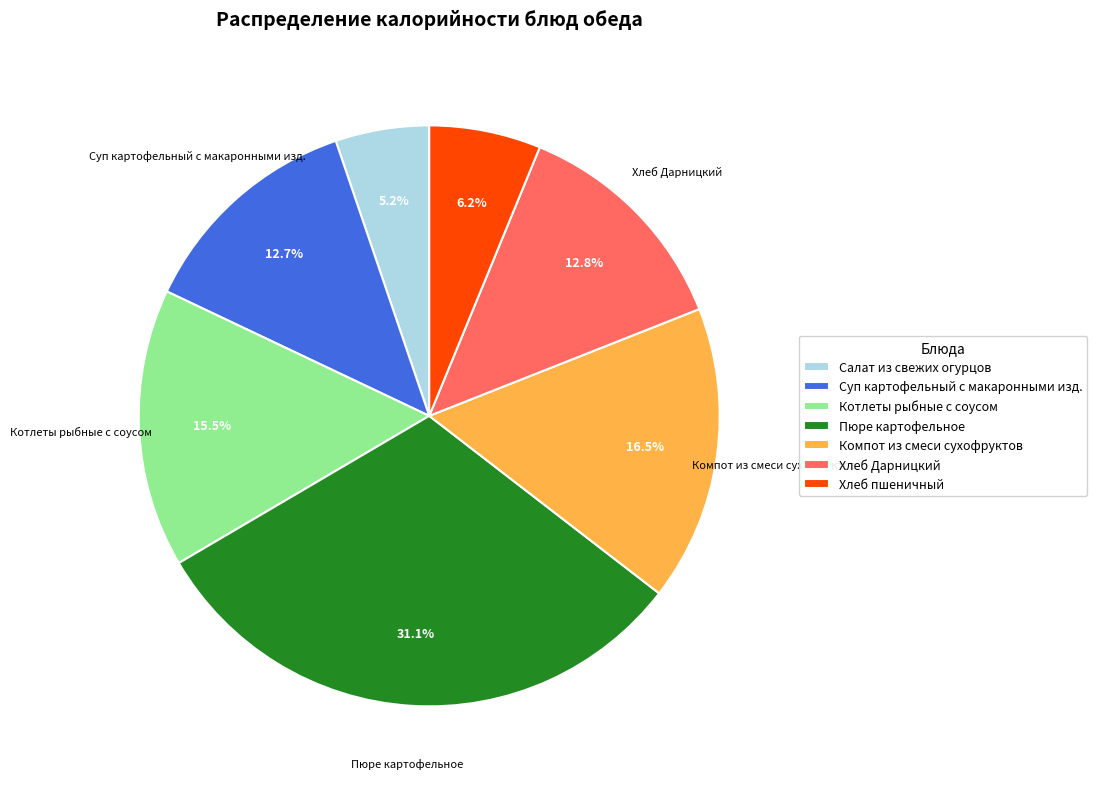

Which slice is the smallest?

Салат из свежих огурцов